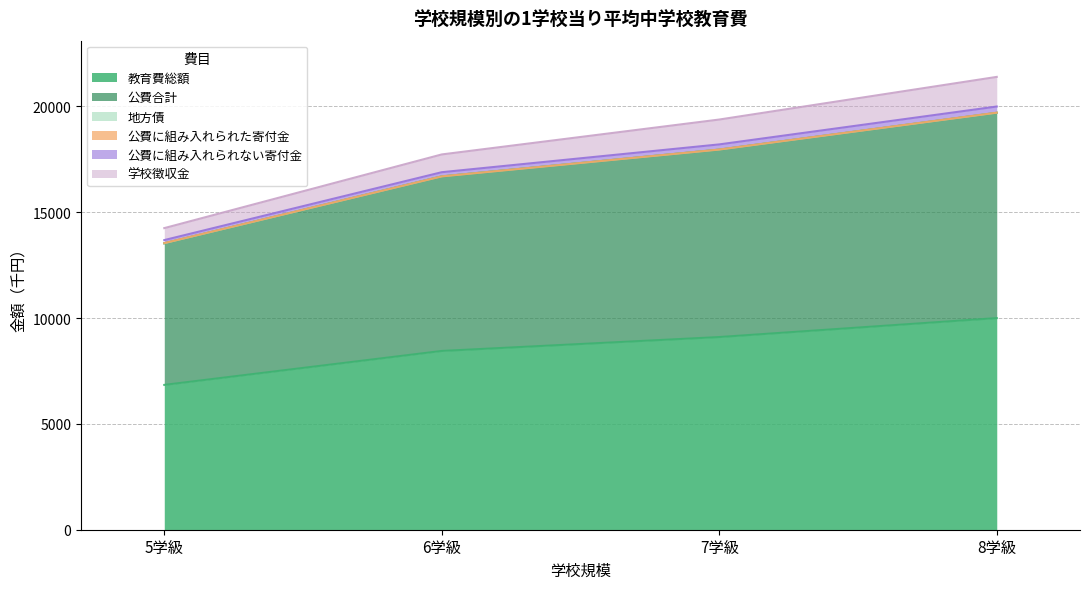

What is the approximate value of 教育費総額 at 5学級?

6843